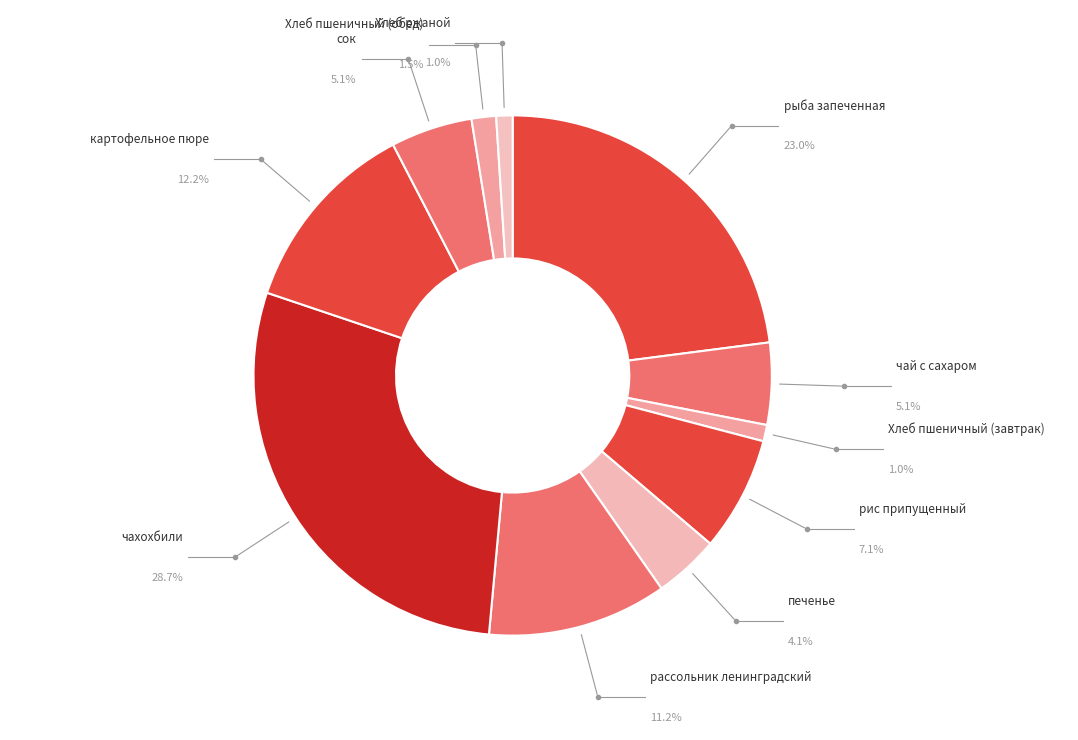

Is it true that рассольник ленинградский is 1% of the pie?

False